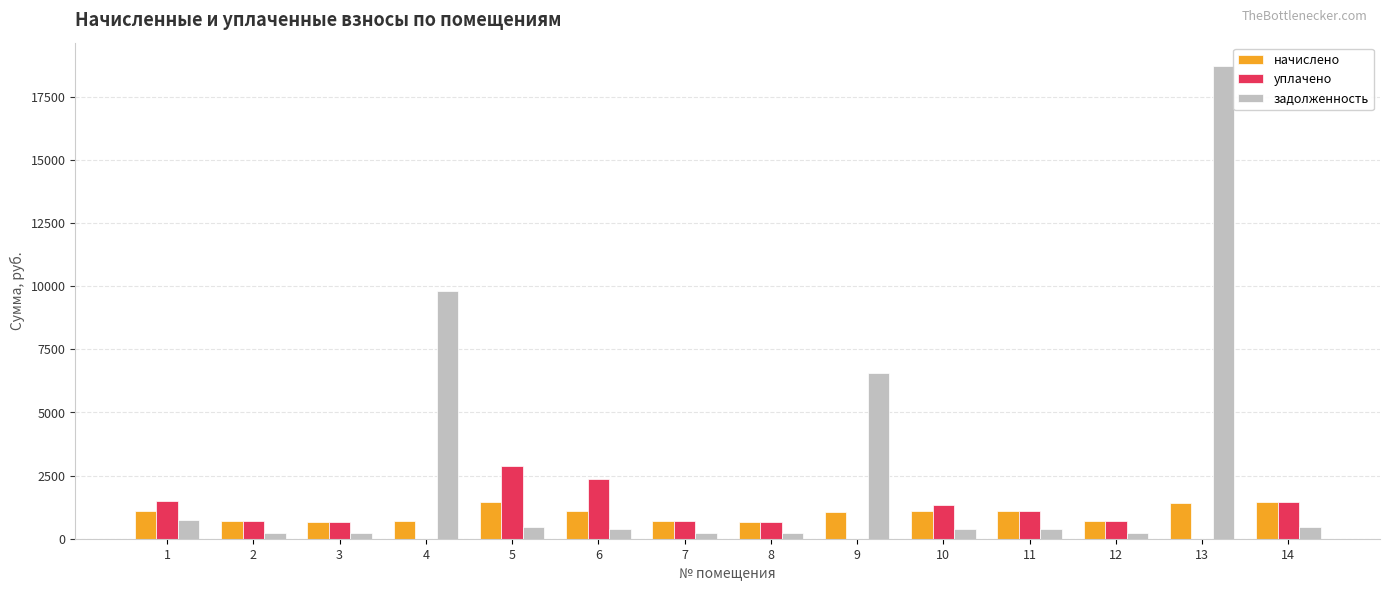

Is the value of задолженность at 6 greater than the value of уплачено at 14?

No